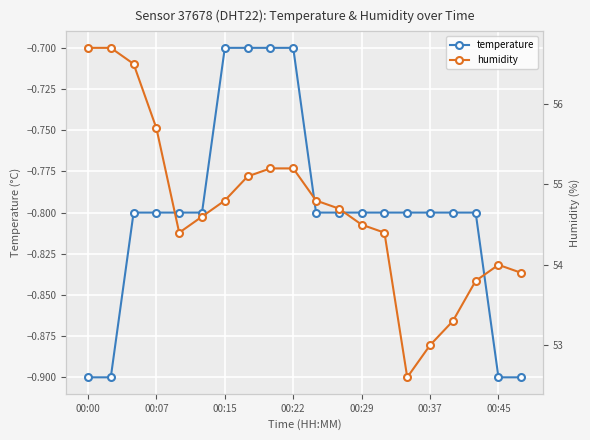

True or false: humidity and temperature cross at least once.

False